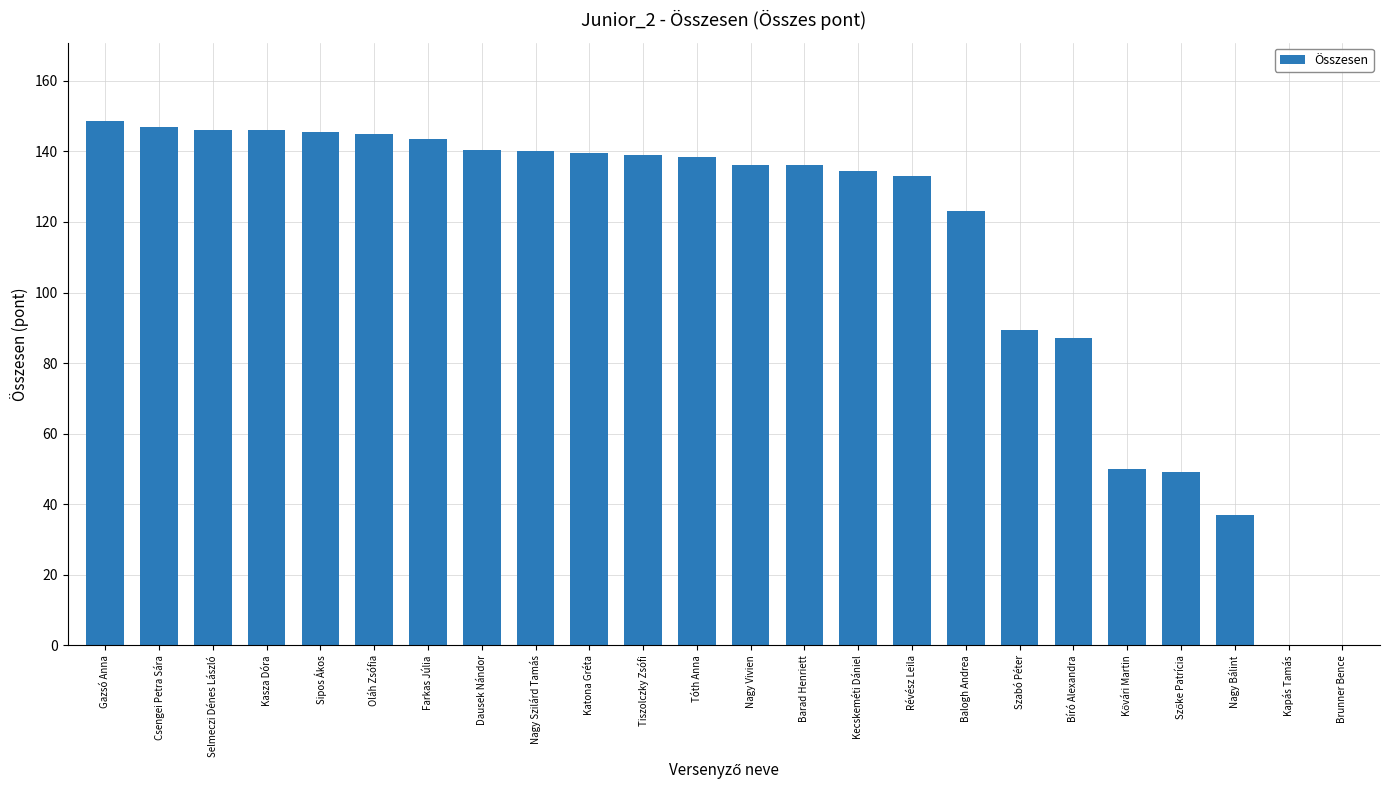

What is the change in value from Farkas Júlia to Nagy Szilárd Tamás?

-3.5